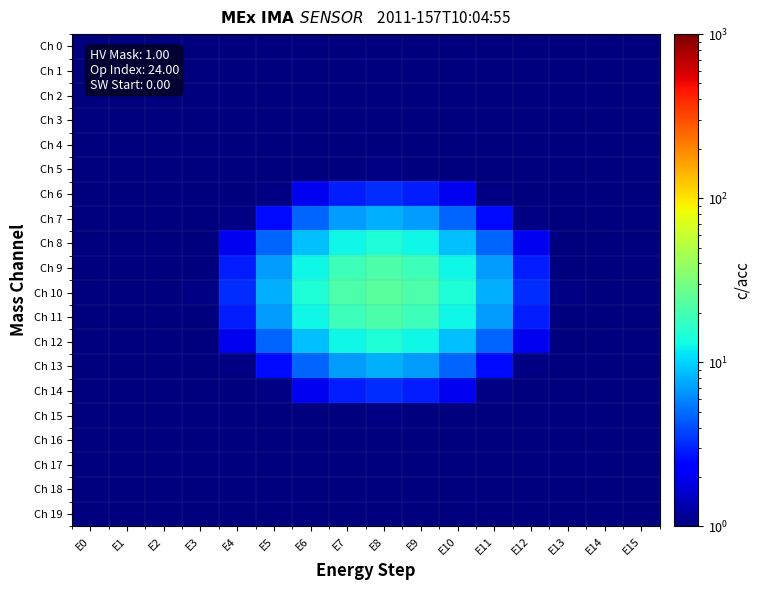

How many data points does each series have?

16